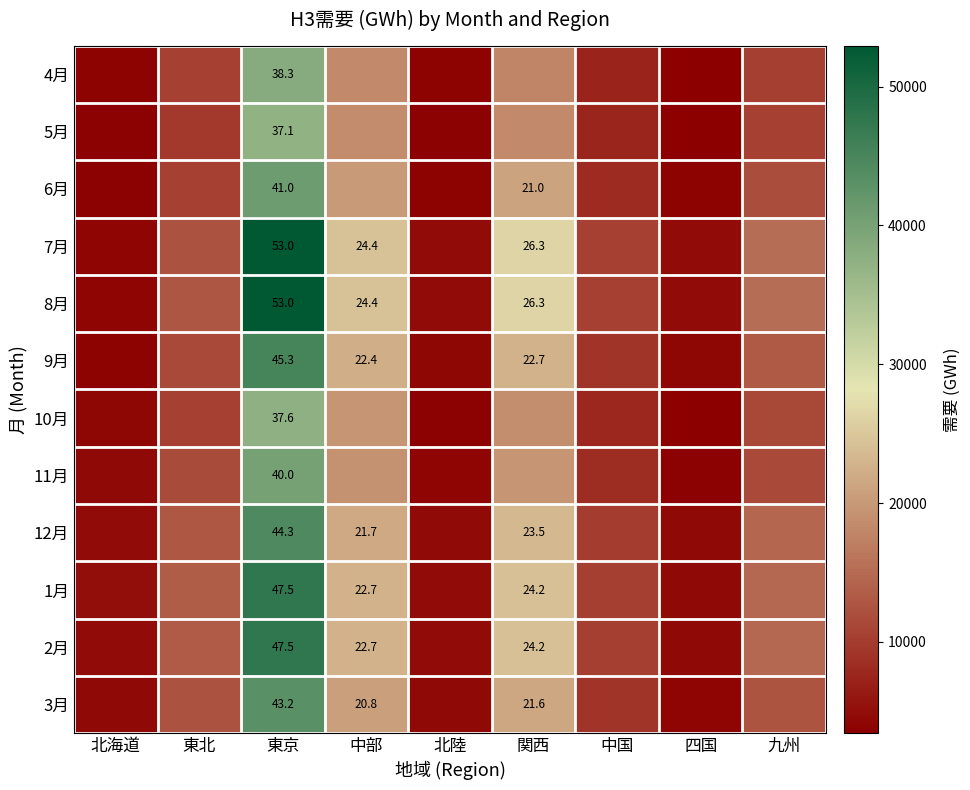

The 5月 series shows 3625.6 at 北陸. True or false?

True